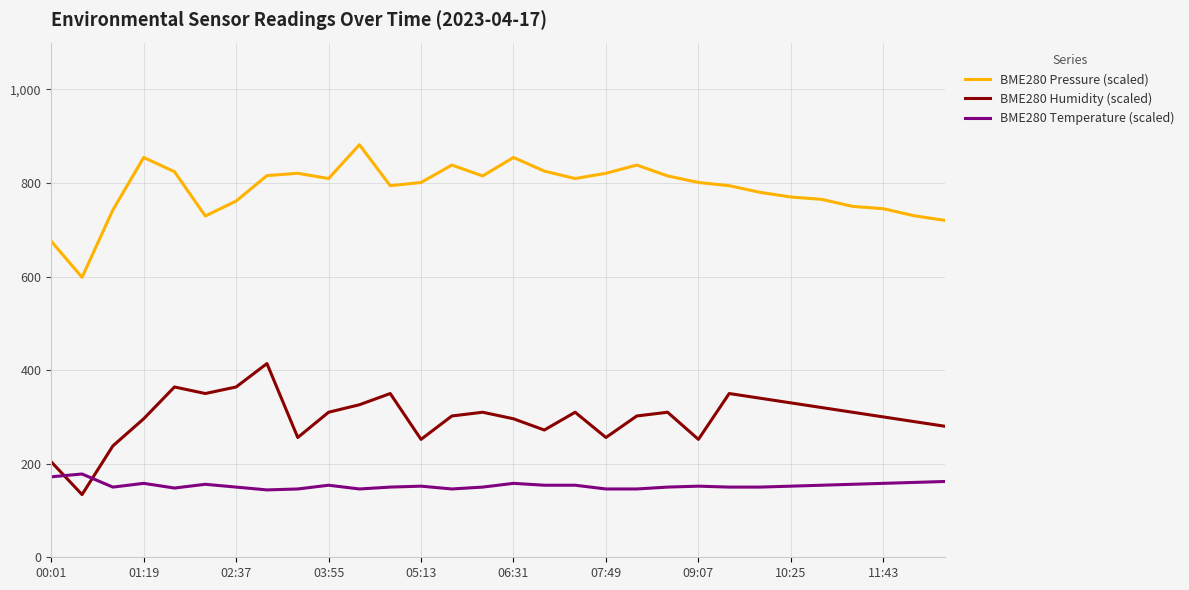

What is the difference between the maximum and minimum values in the BME280 Temperature (scaled) series?

34.0